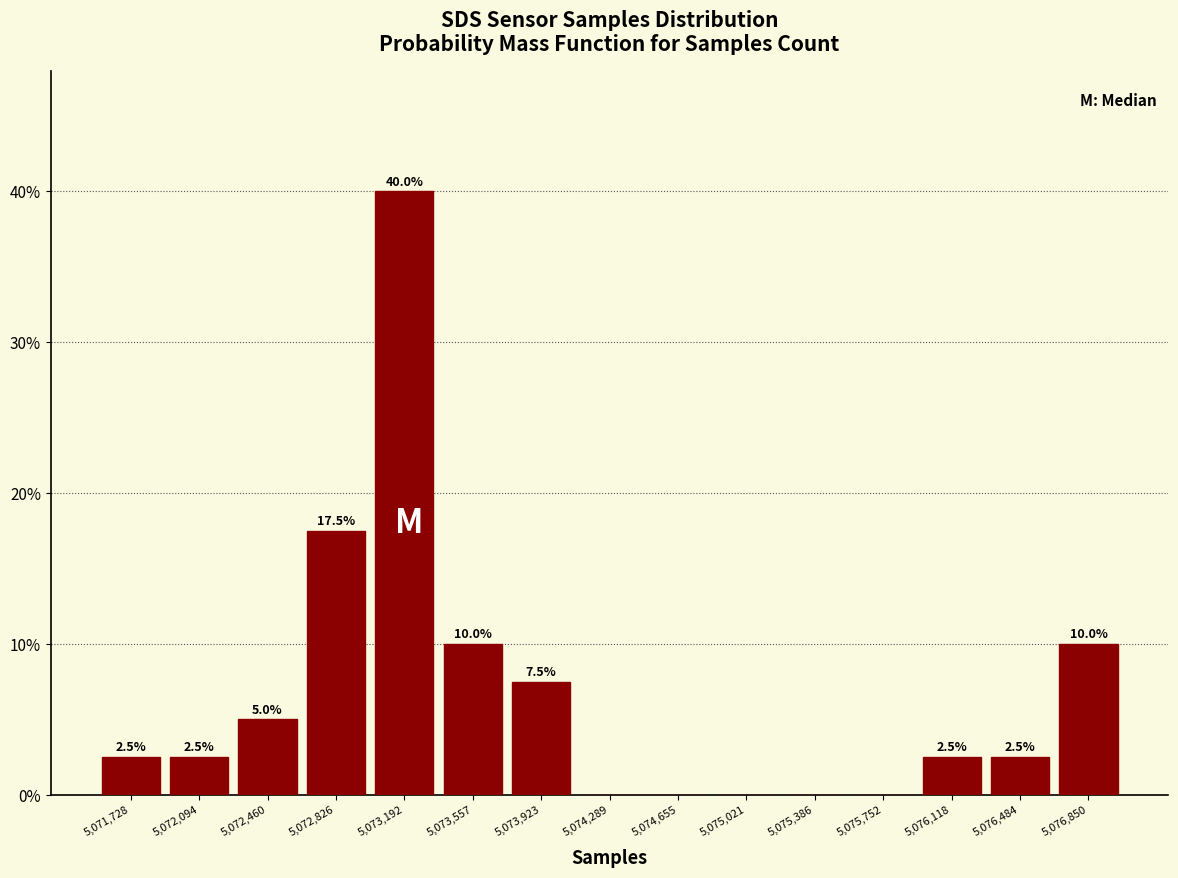

Which range on the x-axis has the tallest bar?

5073000 to 5073400